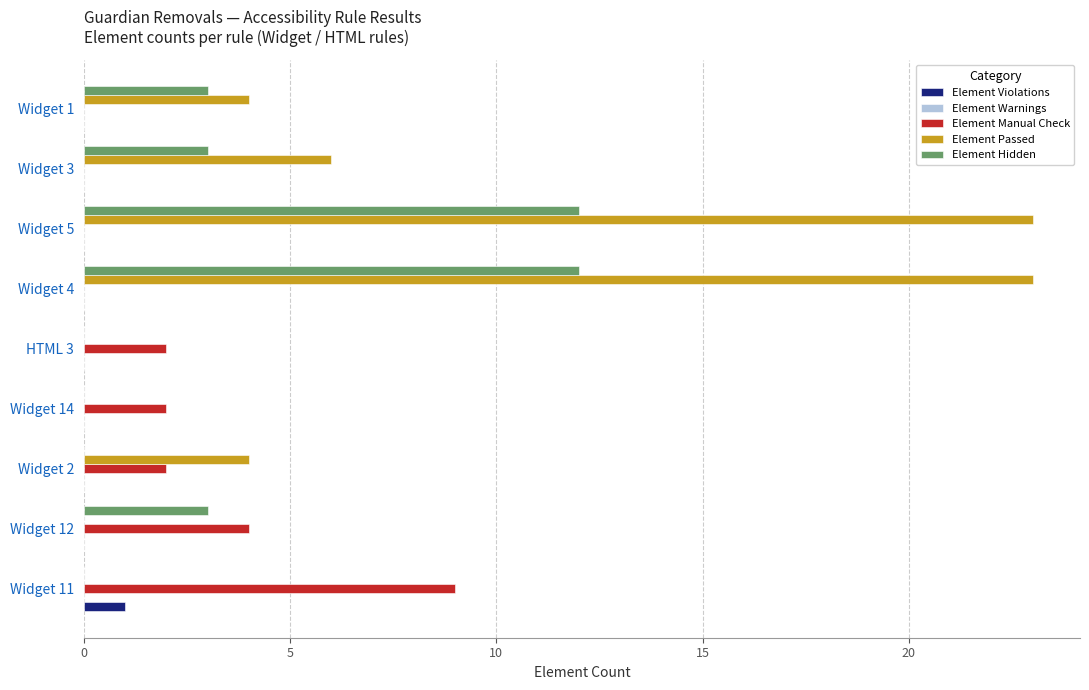

Where is Element Passed nearest to the value 11?

Widget 3